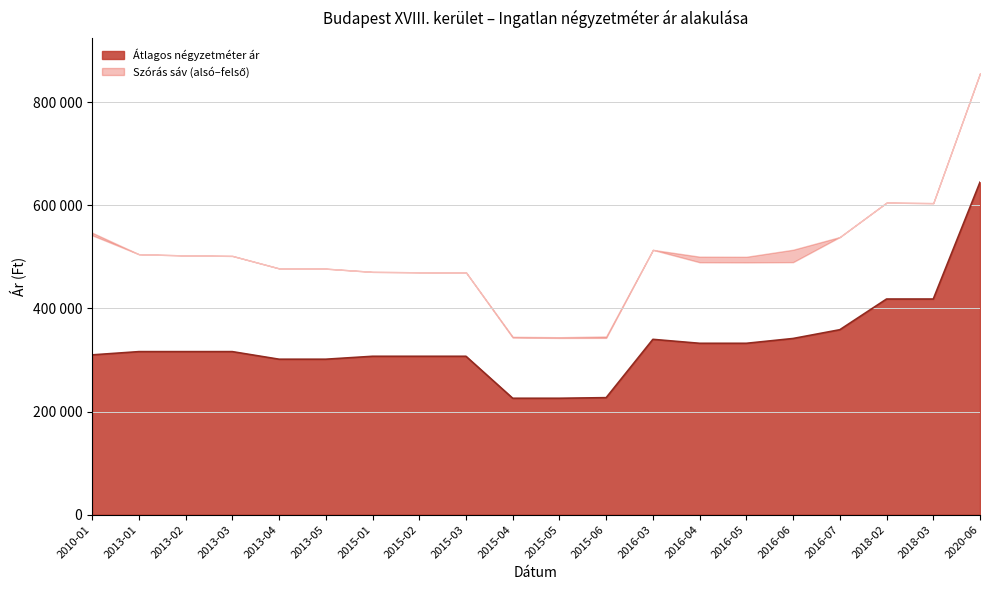

How many data points in Átlagos reál ár are above 501815?

9